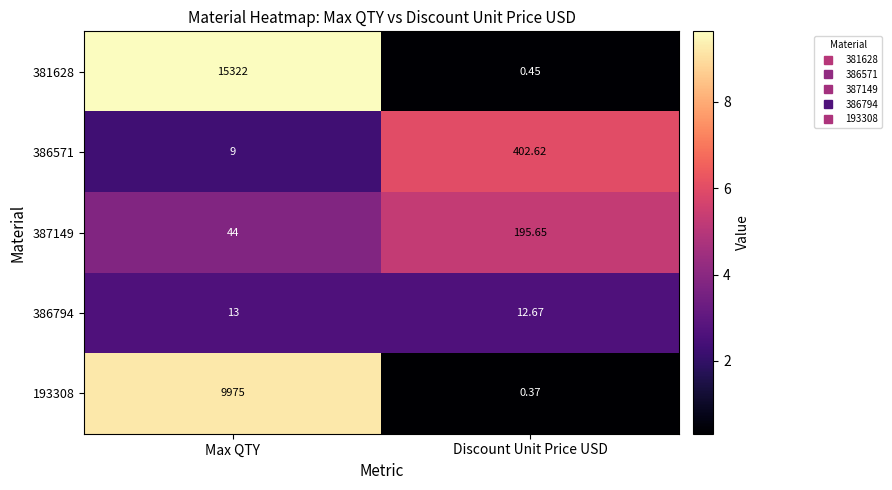

At which label does 381628 reach its minimum?

Discount Unit Price USD